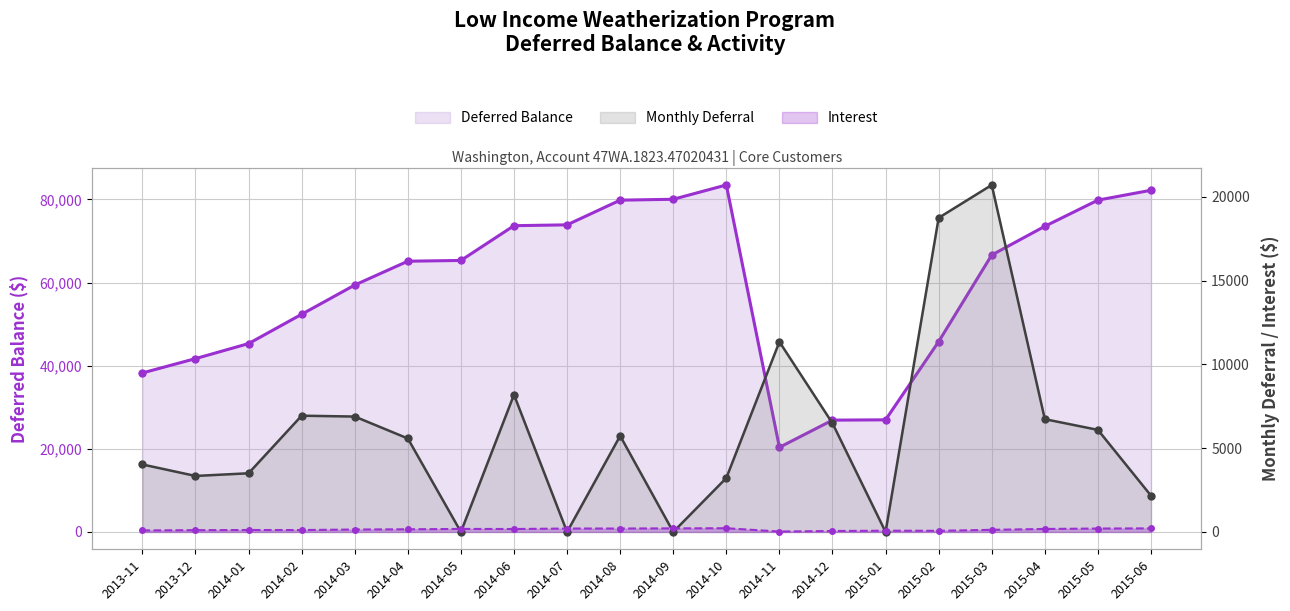

Which has a higher value, 2014-06 or 2014-09?

2014-09